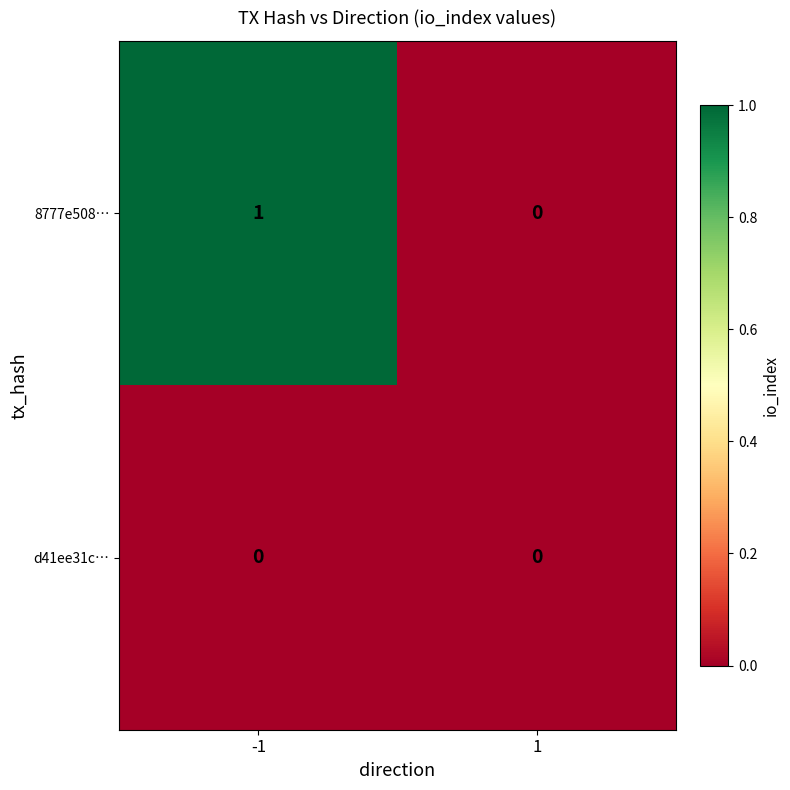

The value of 8777e508… at -1 is 1. True or false?

True